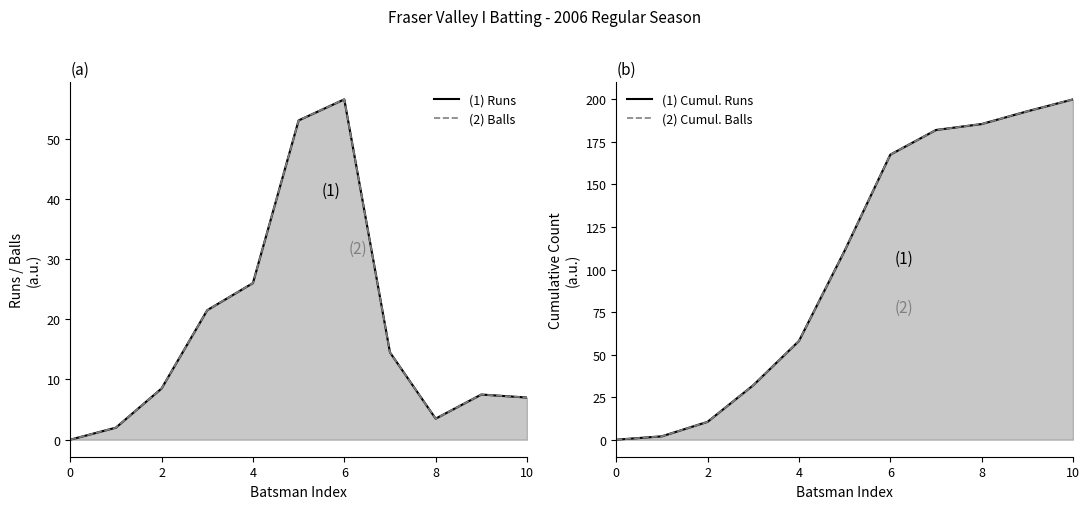

True or false: Balls and Cumulative Balls intersect in this chart.

False